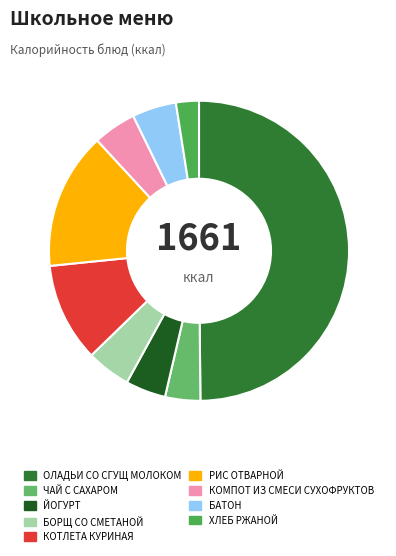

What is the ratio of the value at ЧАЙ С САХАРОМ to the value at ОЛАДЬИ СО СГУЩ МОЛОКОМ?

0.1